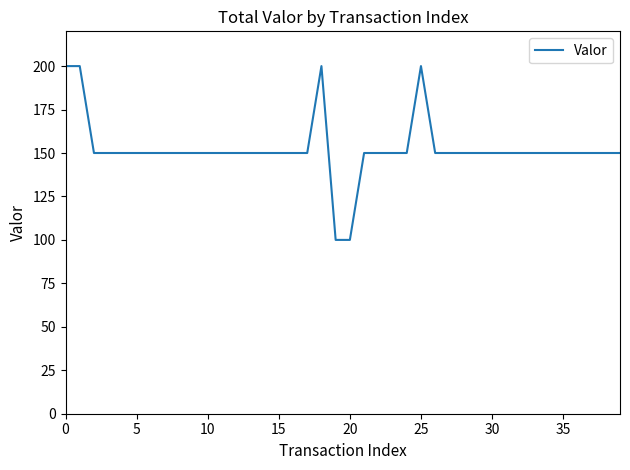

What is the maximum value shown in the chart?

200